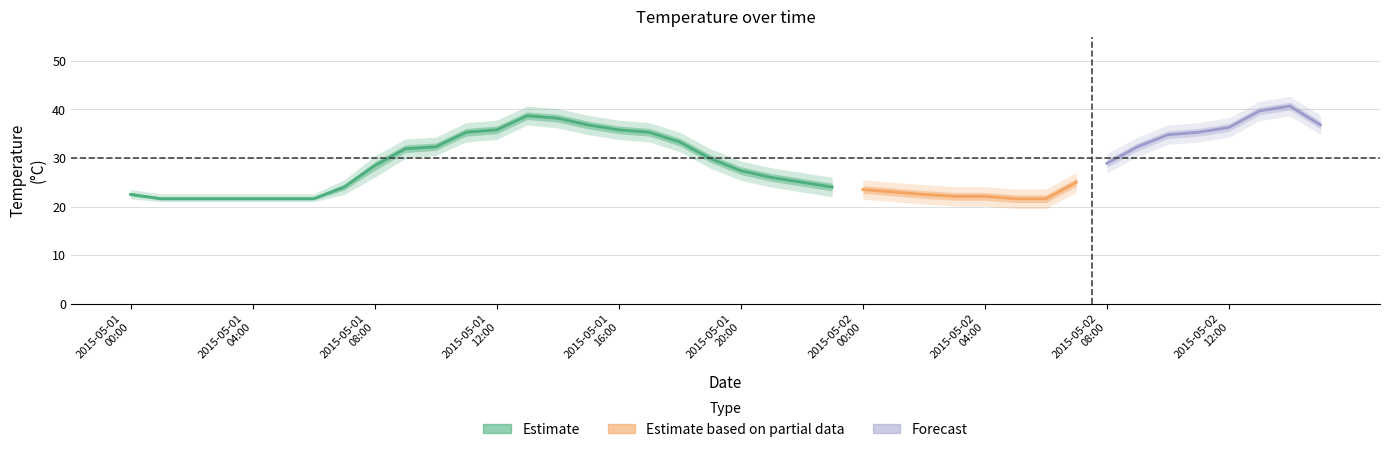

Is it true that daily_min equals 13.1 at 2015-05-02 13:00?

False